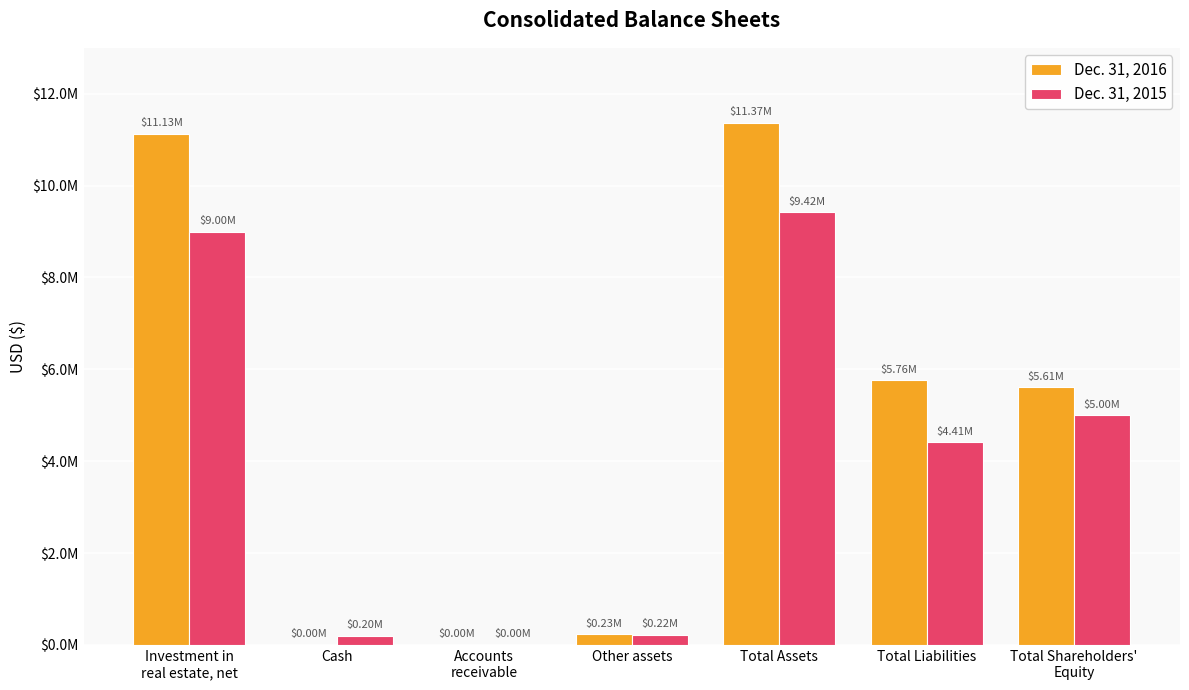

Reading left to right, transcribe all the data shown in this chart.

Dec. 31, 2016: 11127246	2151	2406	233277	11369672	5764059	5605613
Dec. 31, 2015: 8996929	199570	0	221033	9417532	4414368	5003164